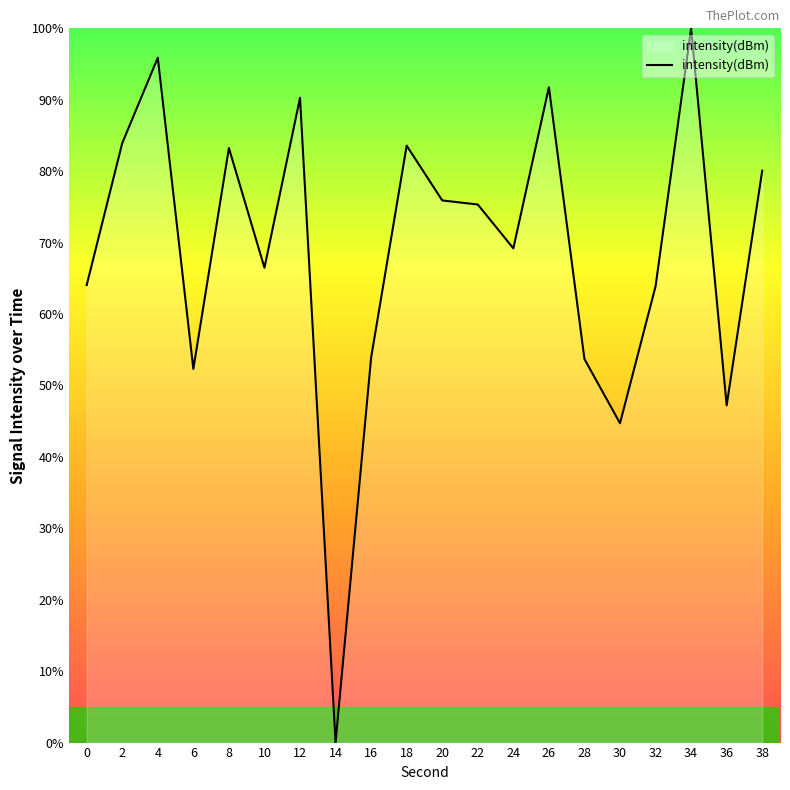

What is the change in value from 16 to 28?

-0.2